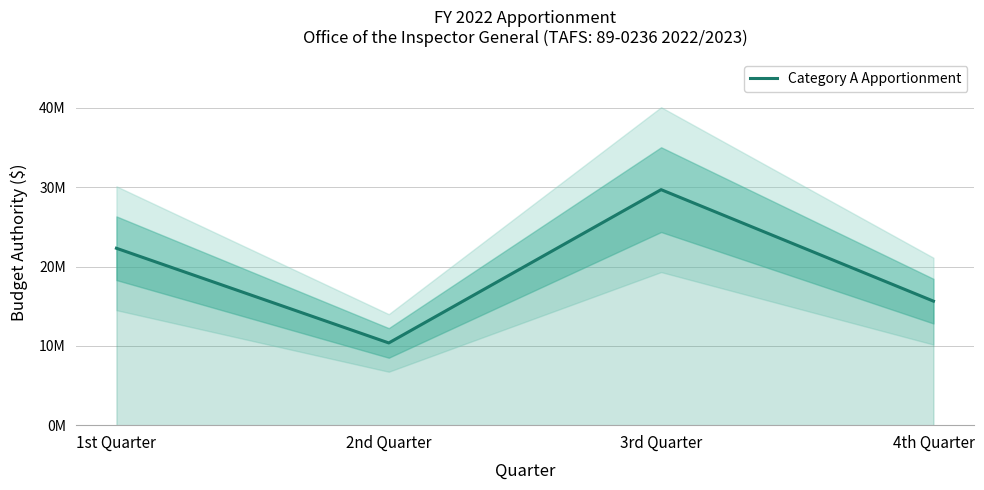

How many series are shown in this chart?

1